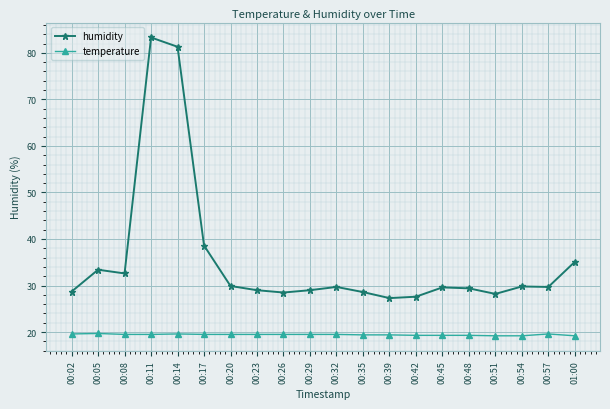

Which series has the largest range (max minus min)?

humidity